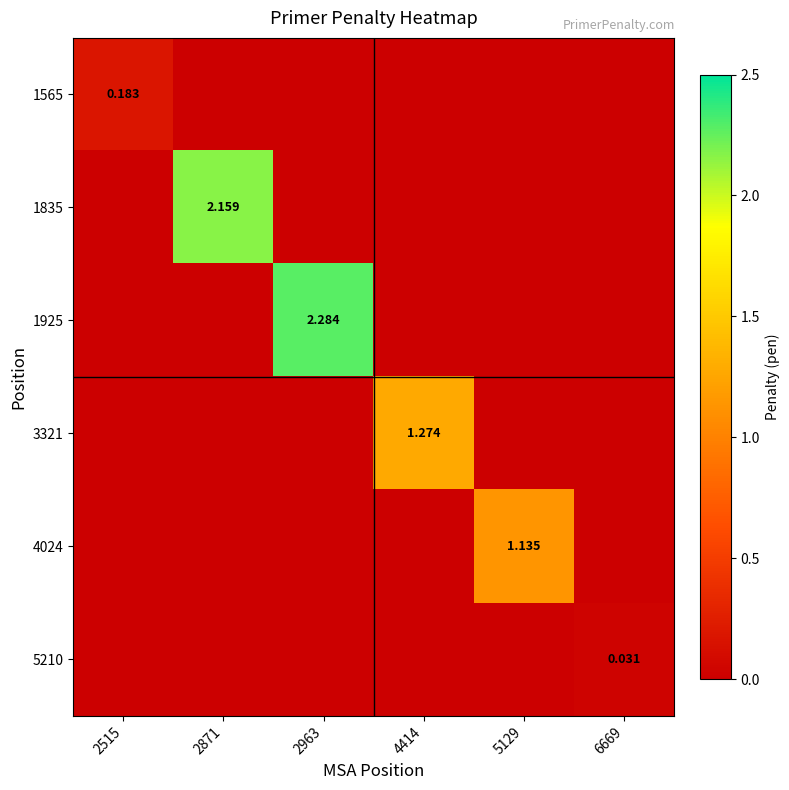

The 4024 series shows 1.1 at 5129. True or false?

True